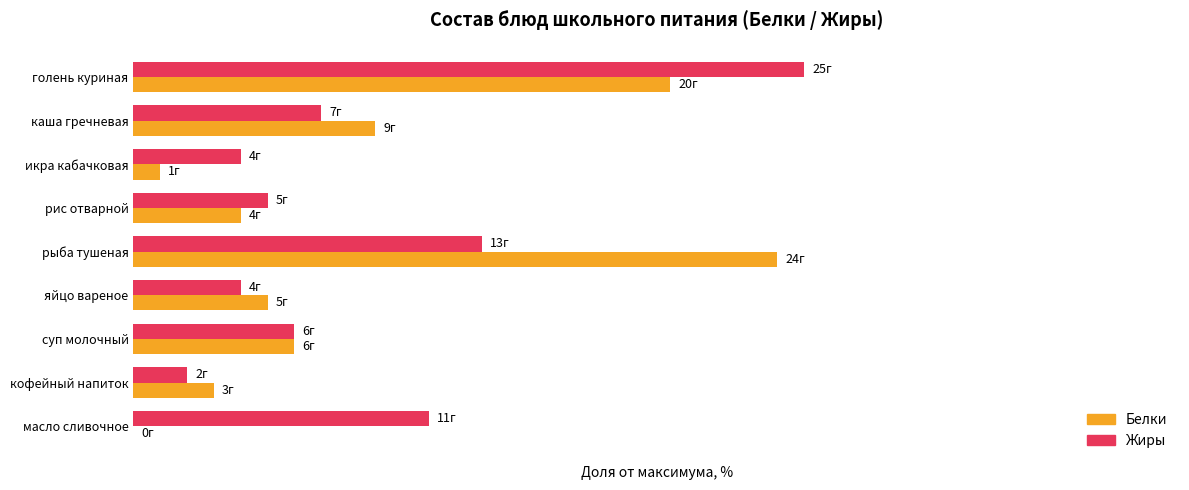

Which series has the largest total across all categories?

Жиры